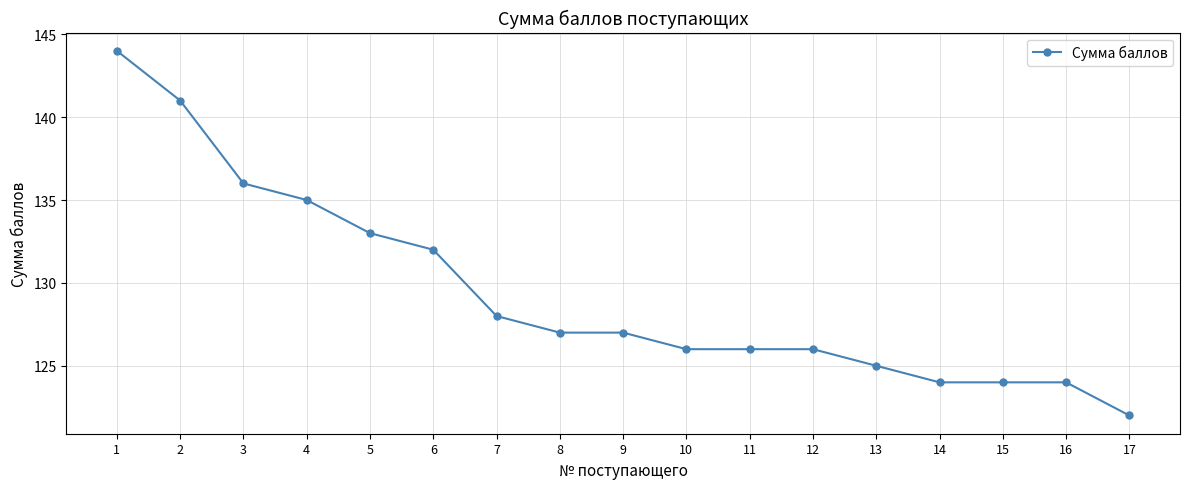

What is the minimum value shown in the chart?

122